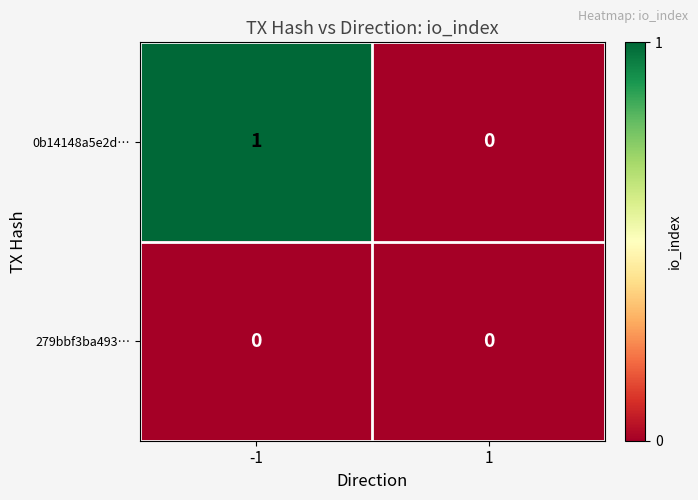

Rank the series by their average value, from lowest to highest.

279bbf3ba493…, 0b14148a5e2d…